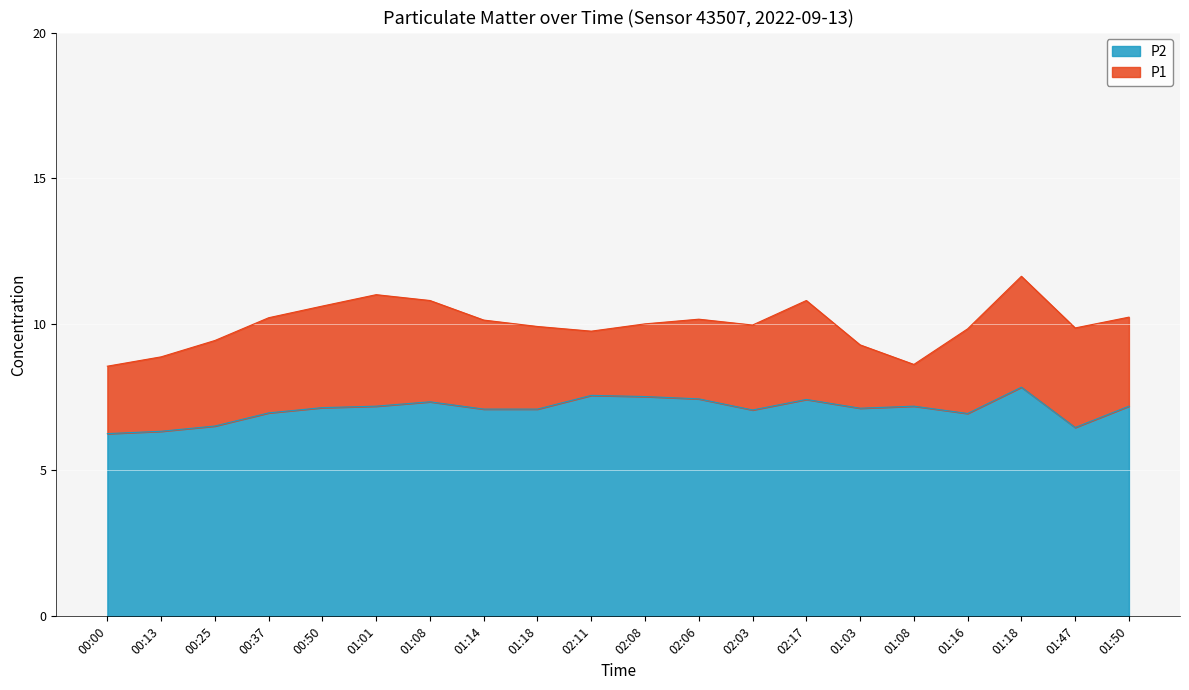

At 00:25, list the series in order from smallest to largest.

P2, P1